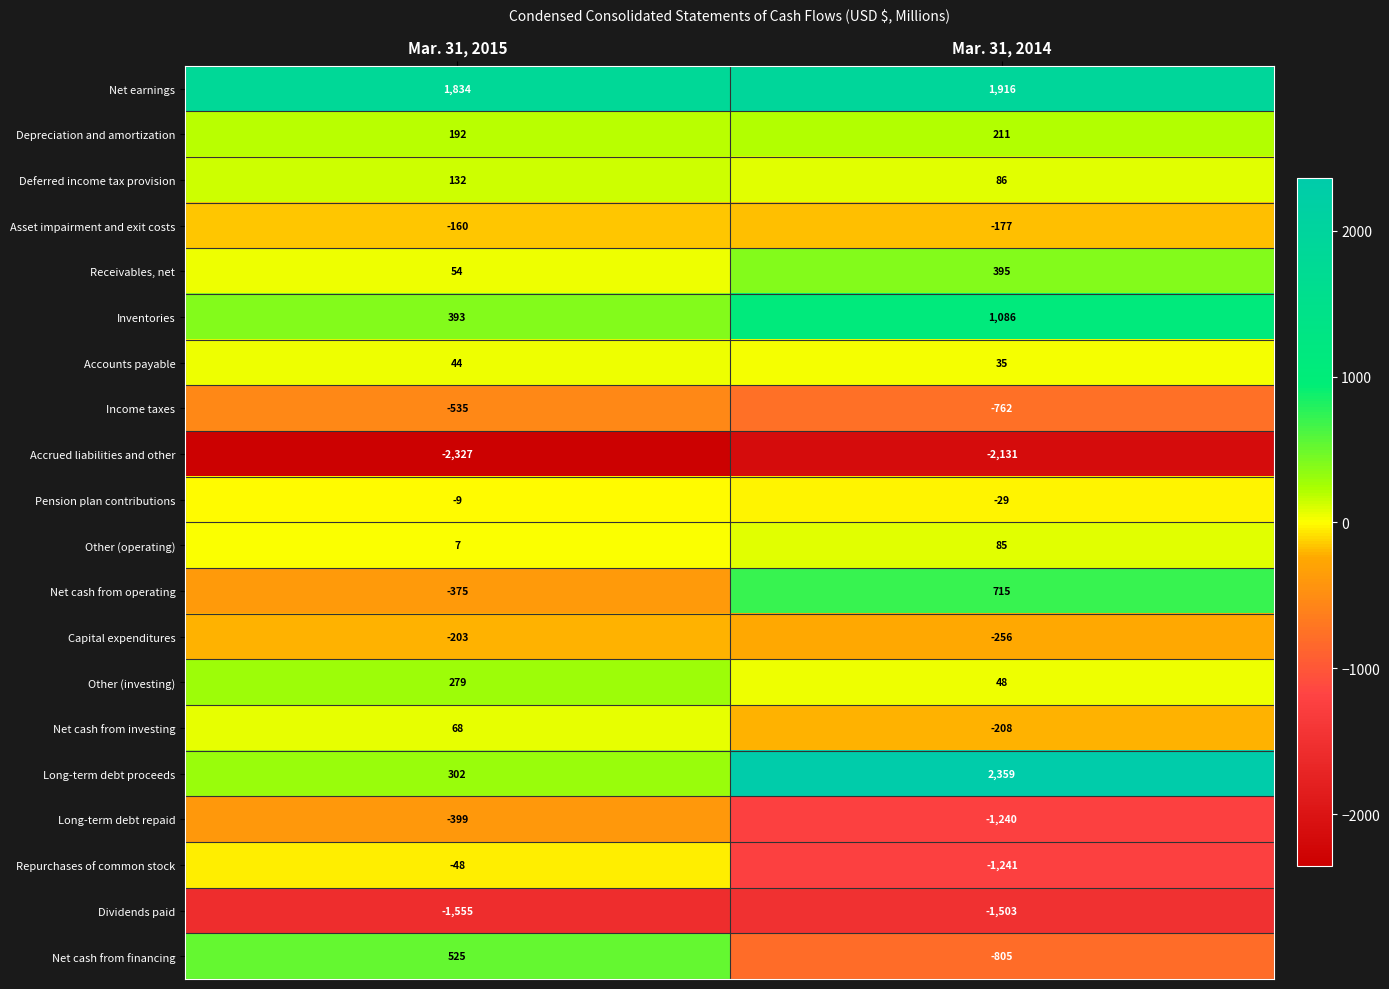

What is the minimum value shown in the chart?

-2327